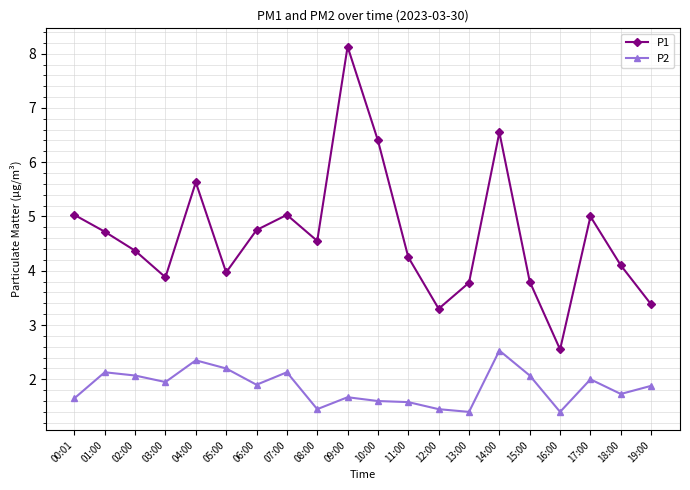

Read the P2 value at 06:00.

1.9